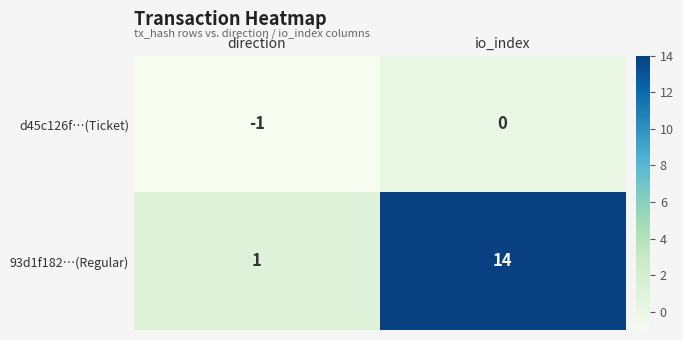

At which category is the sum across all series the highest?

io_index